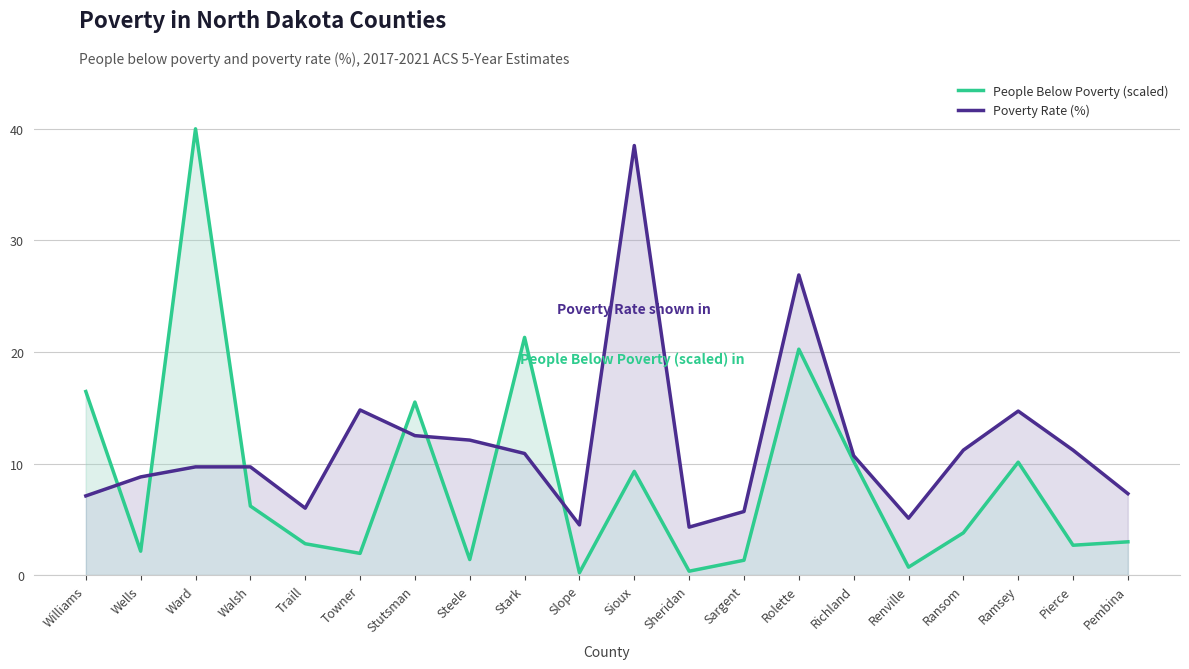

What is the average value of the Poverty Rate (%) series?

11.6